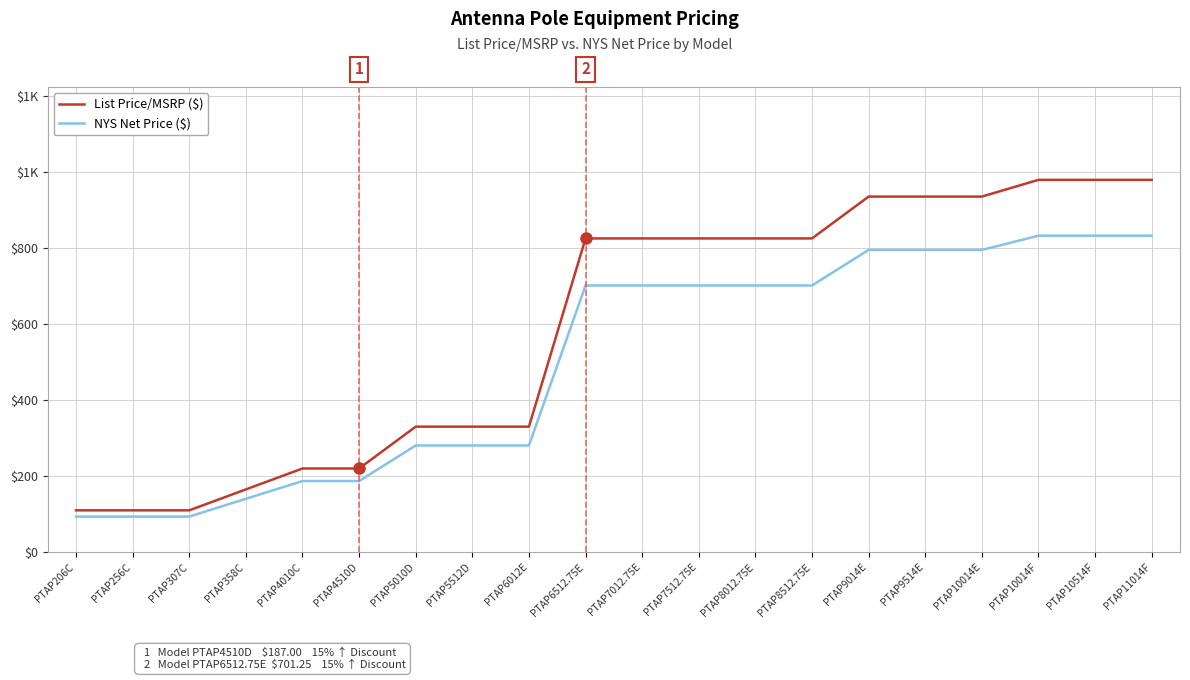

Reading left to right, extract all data points from this chart.

List Price/MSRP ($): PTAP206C=110.0	PTAP256C=110.0	PTAP307C=110.0	PTAP358C=165.0	PTAP4010C=220.0	PTAP4510D=220.0	PTAP5010D=330.0	PTAP5512D=330.0	PTAP6012E=330.0	PTAP6512.75E=825.0	PTAP7012.75E=825.0	PTAP7512.75E=825.0	PTAP8012.75E=825.0	PTAP8512.75E=825.0	PTAP9014E=935.0	PTAP9514E=935.0	PTAP10014E=935.0	PTAP10014F=979.0	PTAP10514F=979.0	PTAP11014F=979.0
NYS Net Price ($): PTAP206C=93.5	PTAP256C=93.5	PTAP307C=93.5	PTAP358C=140.2	PTAP4010C=187.0	PTAP4510D=187.0	PTAP5010D=280.5	PTAP5512D=280.5	PTAP6012E=280.5	PTAP6512.75E=701.2	PTAP7012.75E=701.2	PTAP7512.75E=701.2	PTAP8012.75E=701.2	PTAP8512.75E=701.2	PTAP9014E=794.8	PTAP9514E=794.8	PTAP10014E=794.8	PTAP10014F=832.1	PTAP10514F=832.1	PTAP11014F=832.1